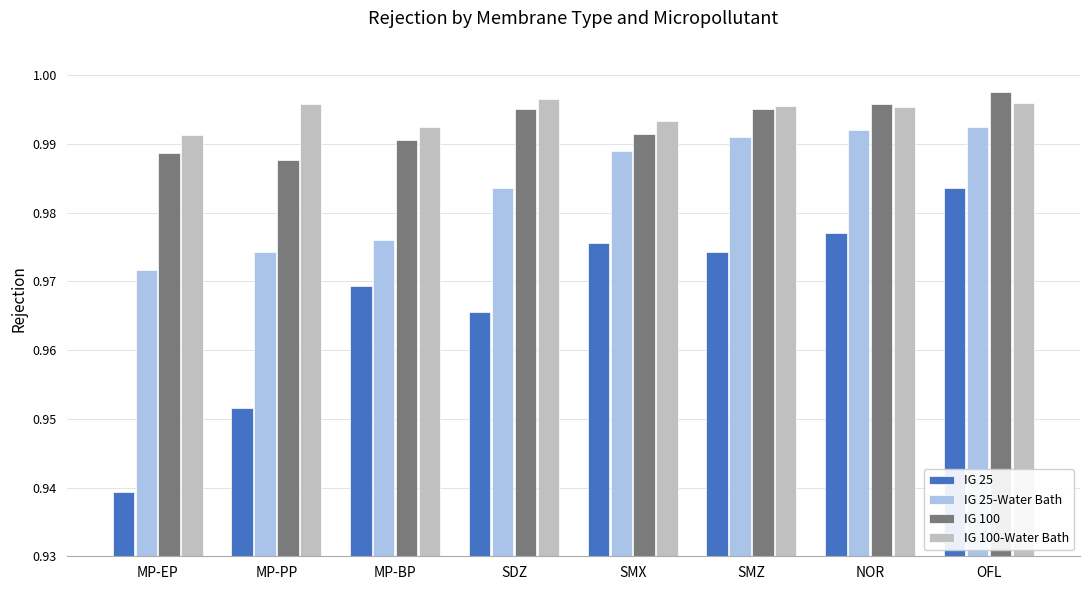

Which series has the largest range (max minus min)?

IG 25